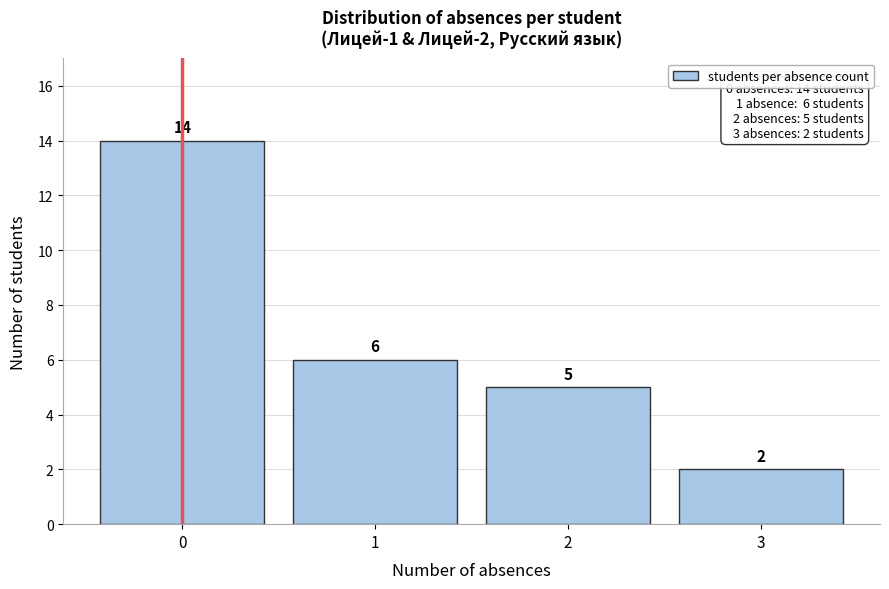

Reading left to right, list all the values displayed in this chart.

14	6	5	2